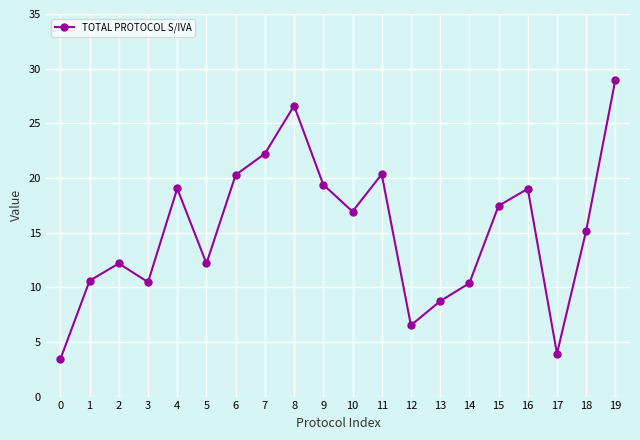

Where is the first local minimum?

3